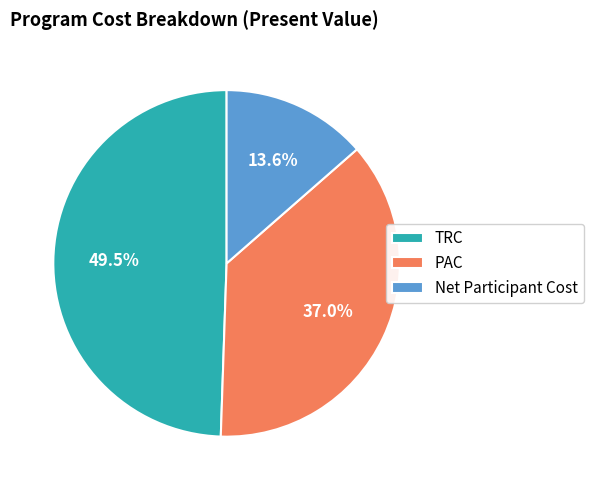

What is the ratio of the value at PAC to the value at Net Participant Cost?

2.7